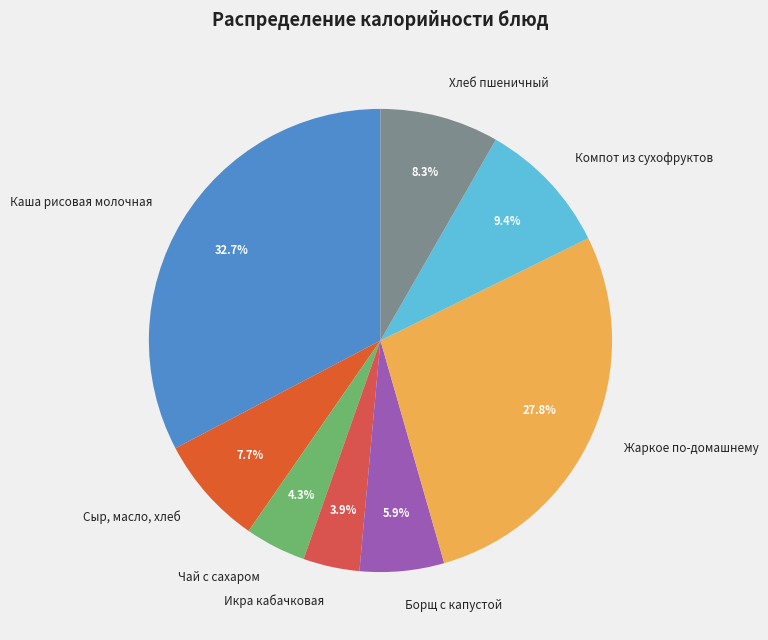

Is there any slice that represents more than half of the pie?

No